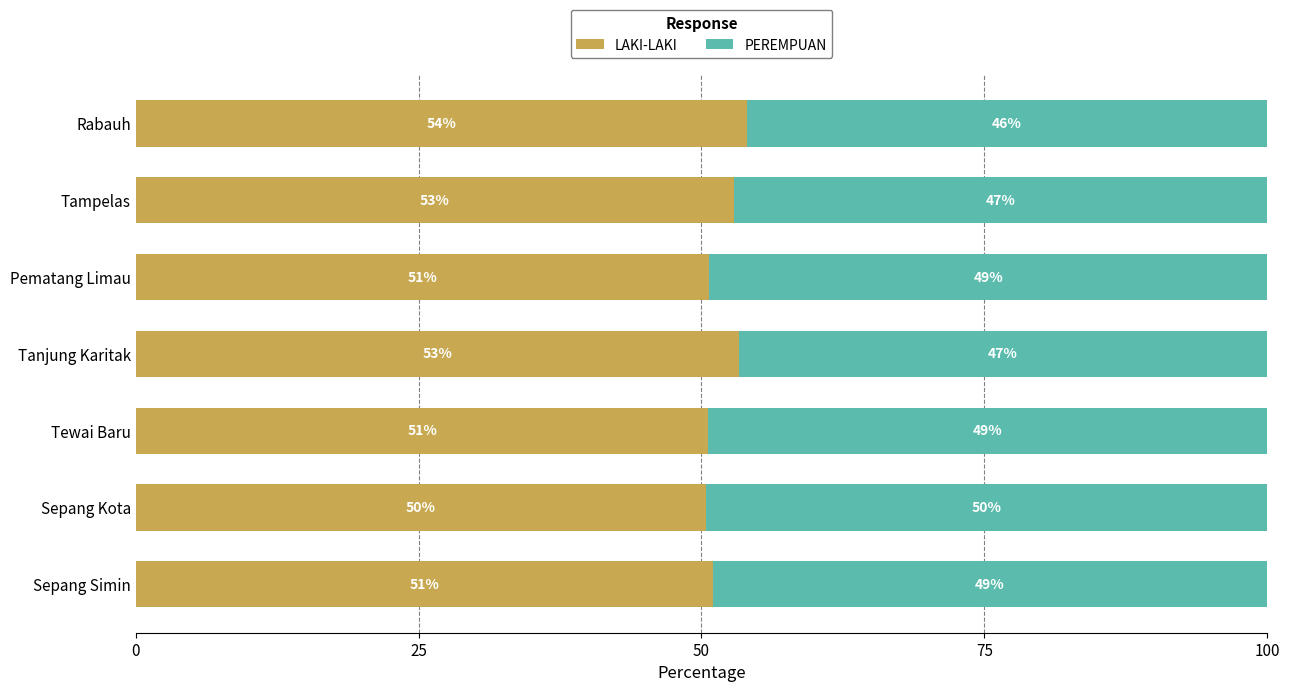

The LAKI-LAKI series shows 25.7 at Tanjung Karitak. True or false?

False